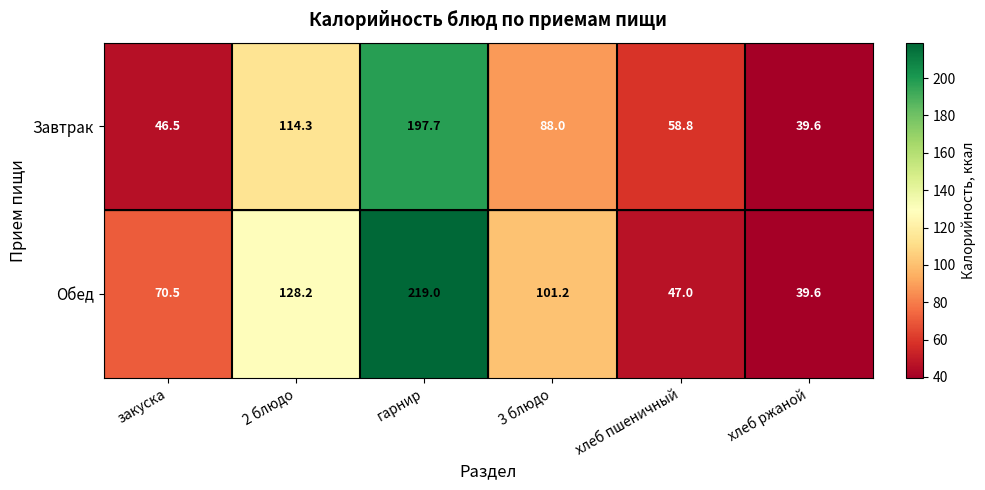

What is the approximate value of Обед at гарнир?

219.0